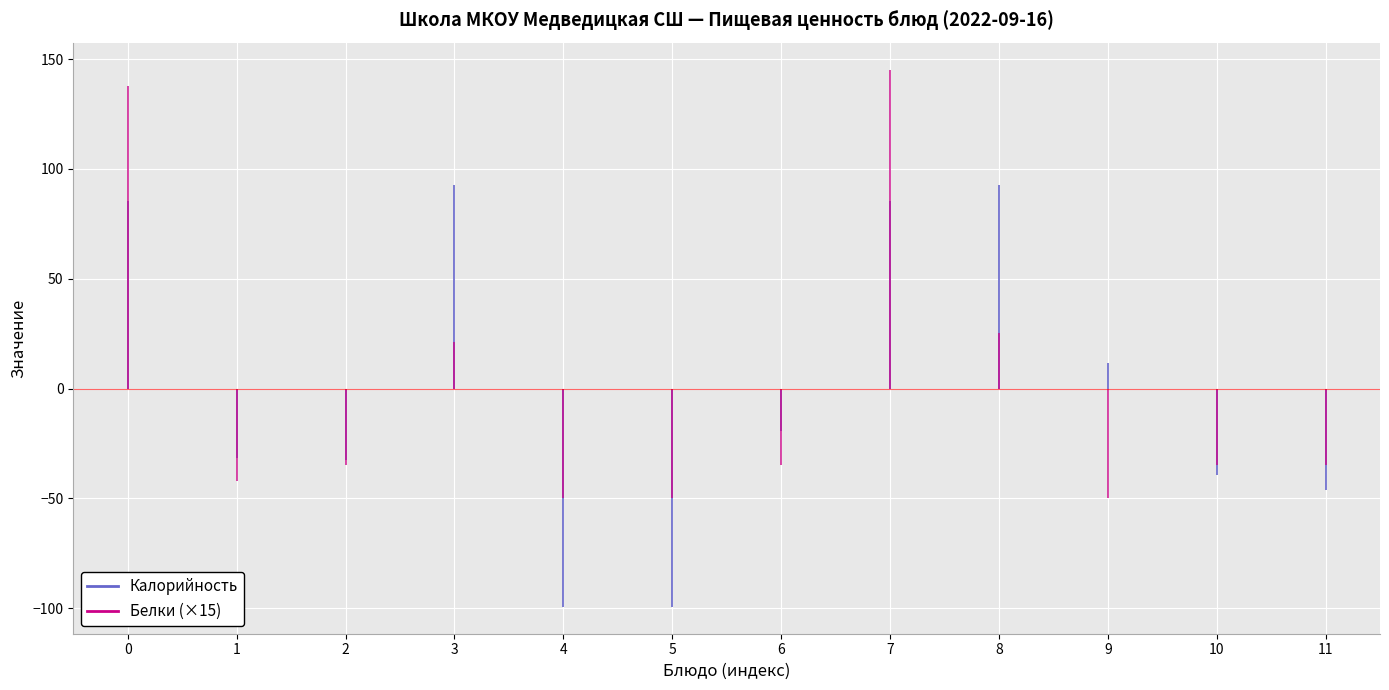

What is the sum of the Белки values at котлеты домашние с соусом (обед) and макароны отварные с маслом (обед)?

20.0